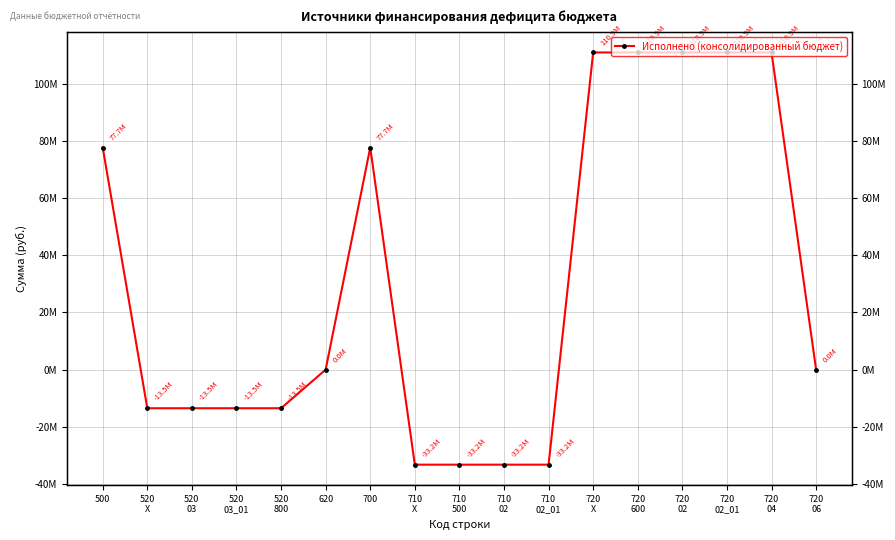

What position from the left is 710
02?

10